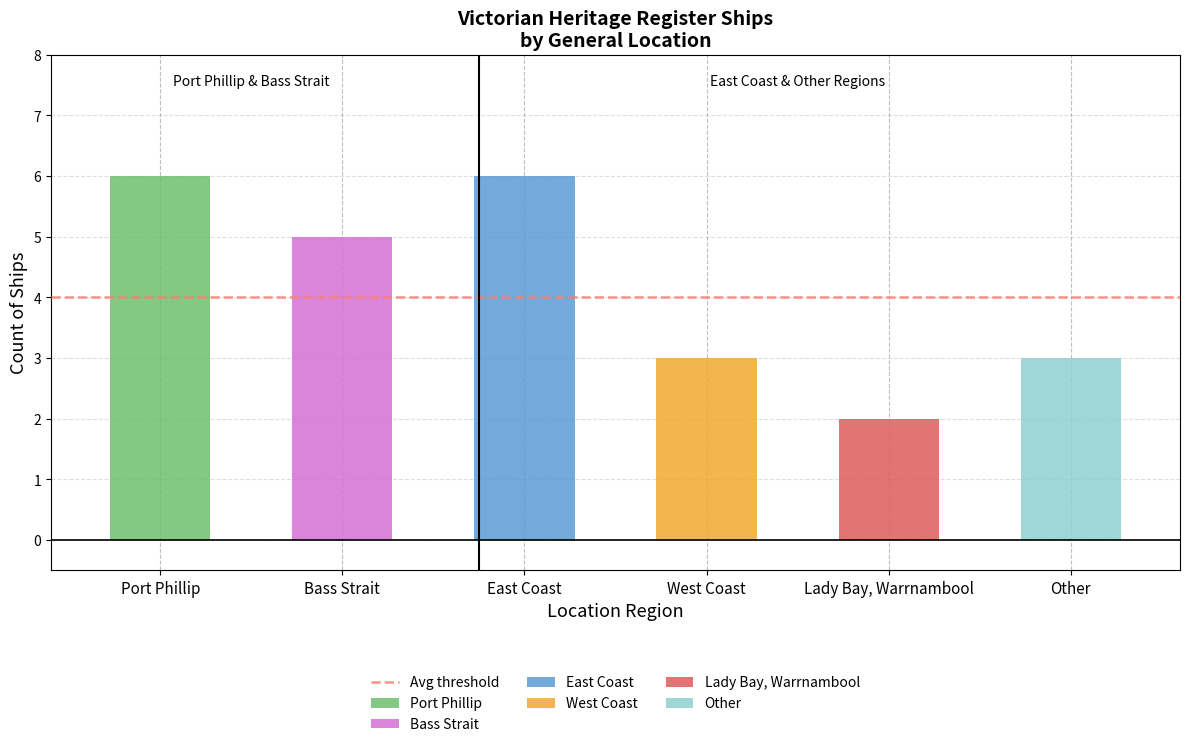

Reading left to right, transcribe all the data shown in this chart.

6	5	6	3	2	3